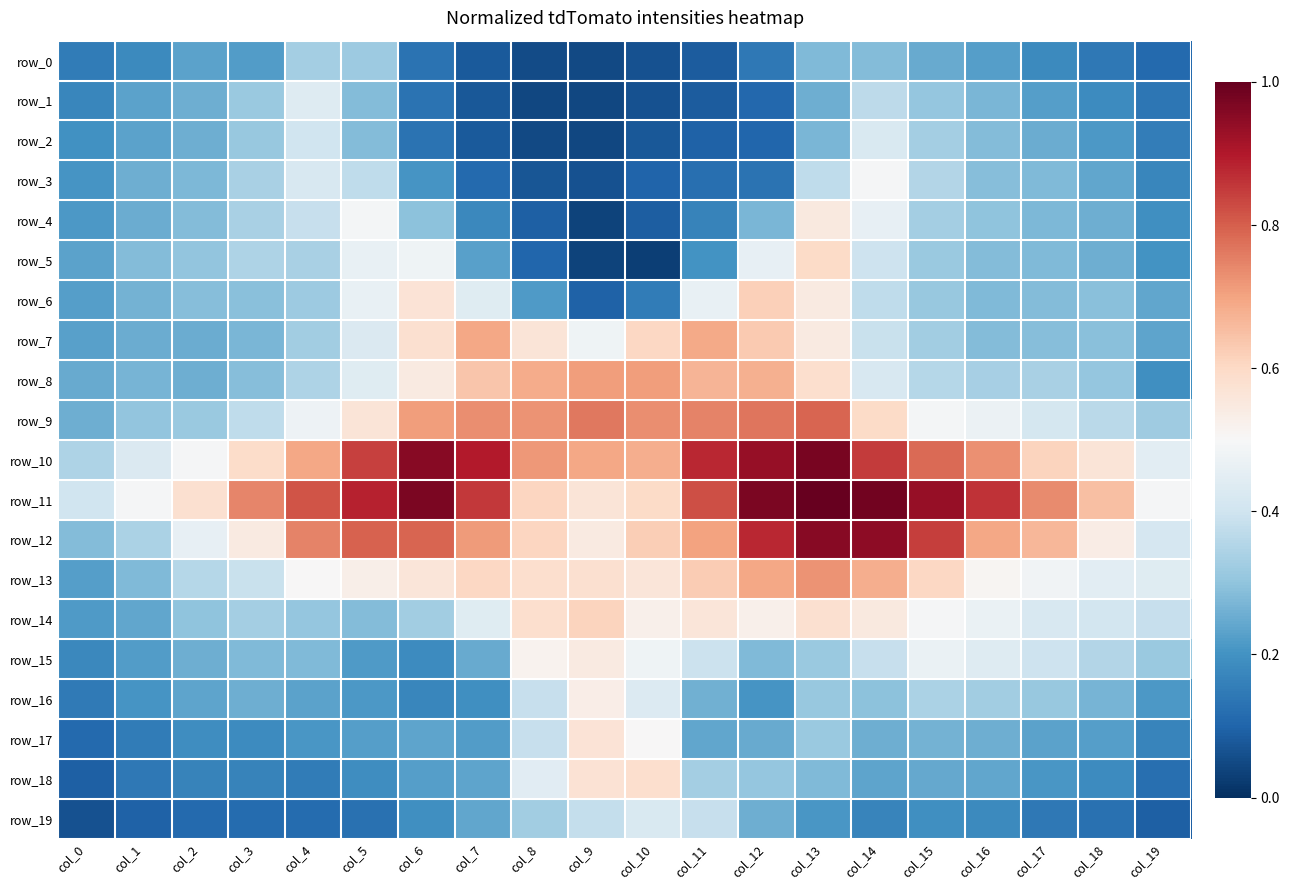

Where is row_7 nearest to the value 0?

col_0